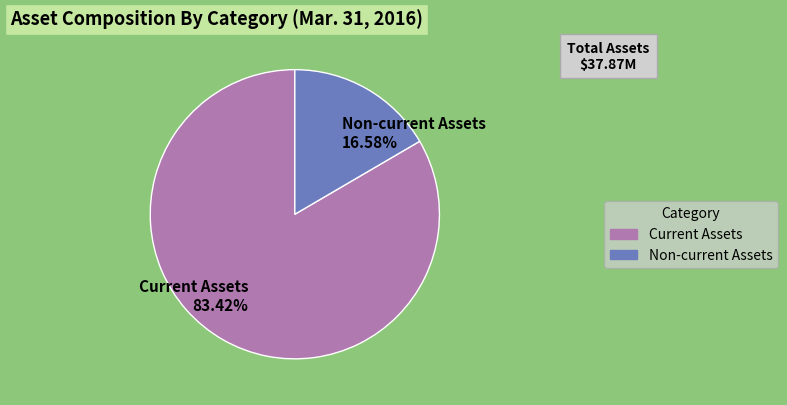

Count the number of slices in the pie.

2